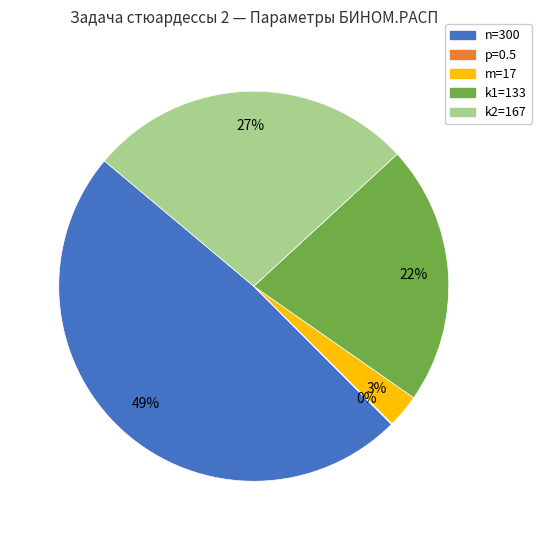

What is the largest slice in the pie chart?

n=300